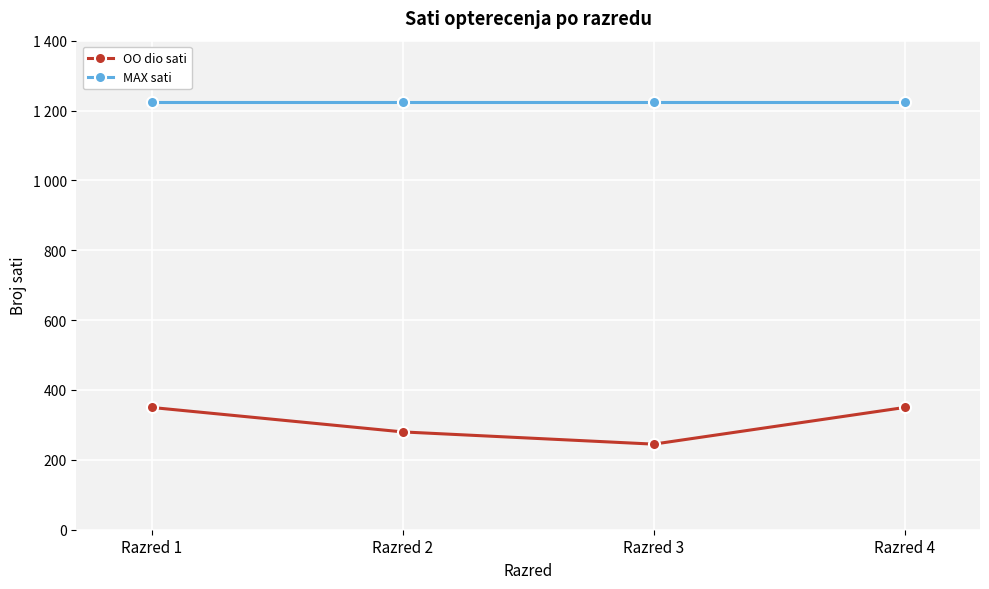

What is the total value across all series at Razred 4?

1575